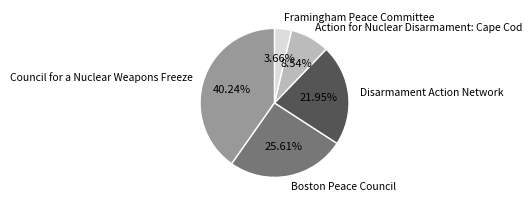

To the nearest percent, what portion does Disarmament Action Network represent?

22%